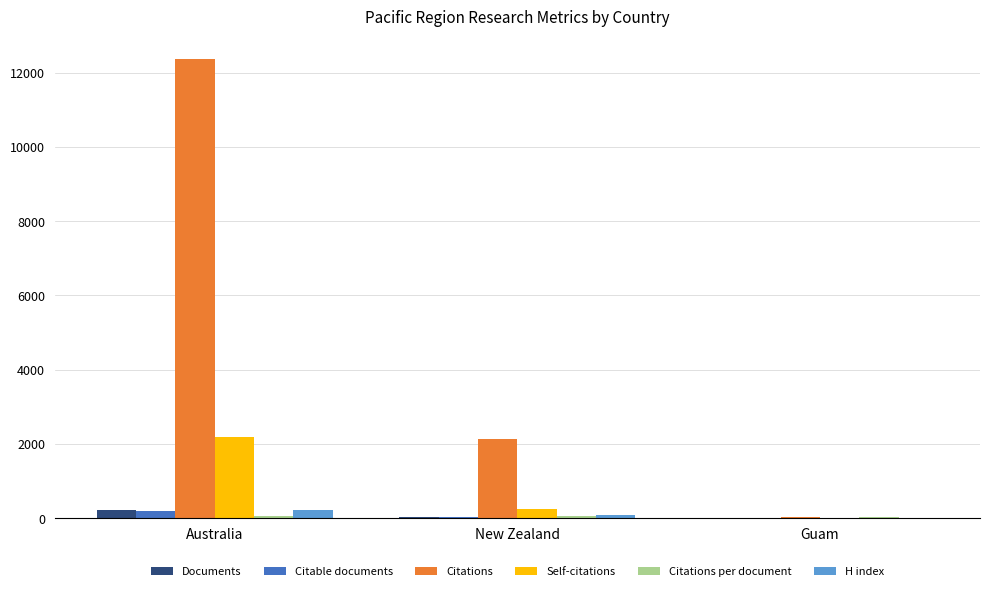

Which label corresponds to the largest value in the chart?

Australia